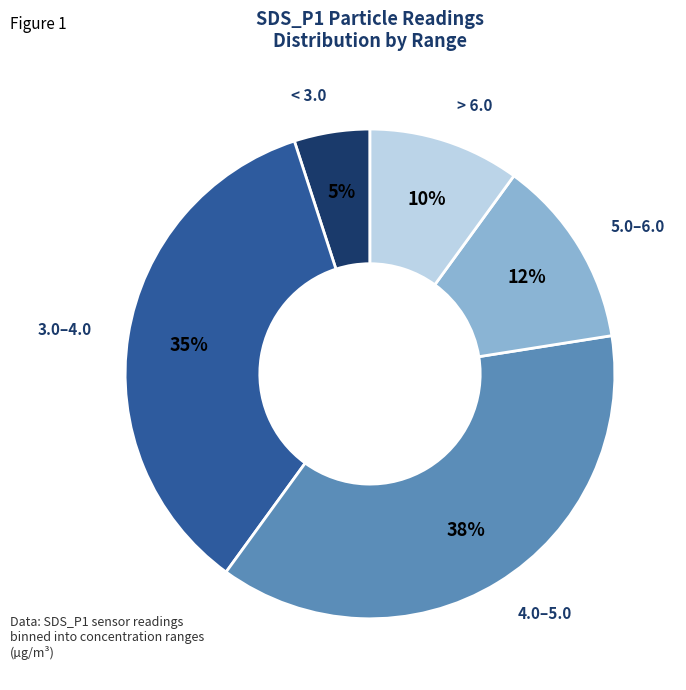

To the nearest percent, what portion does < 3.0 represent?

5%